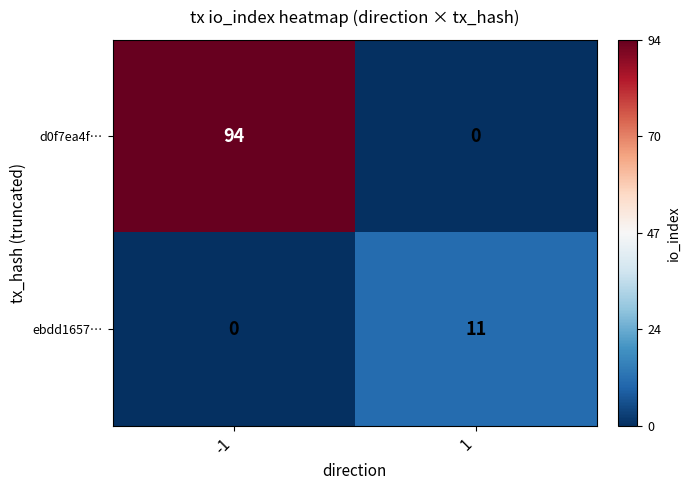

Rank the categories by d0f7ea4f… value from highest to lowest.

-1, 1